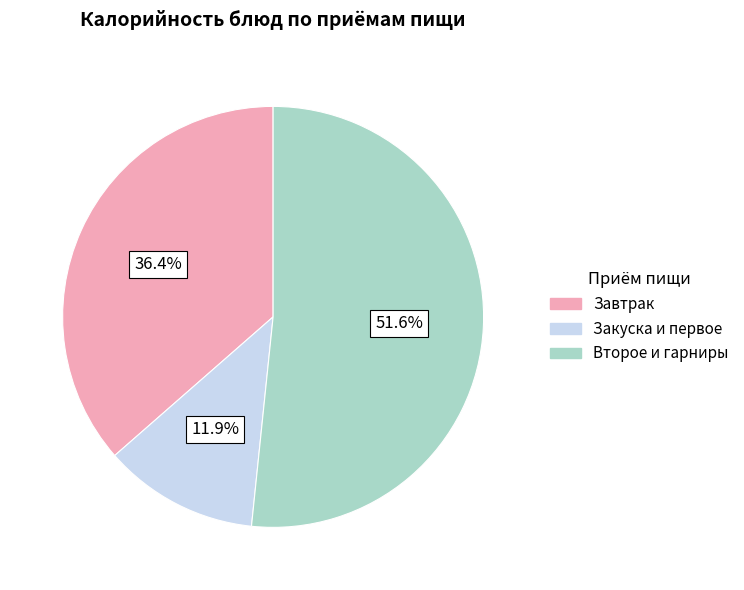

Between Второе и гарниры and Закуска и первое, which is larger?

Второе и гарниры